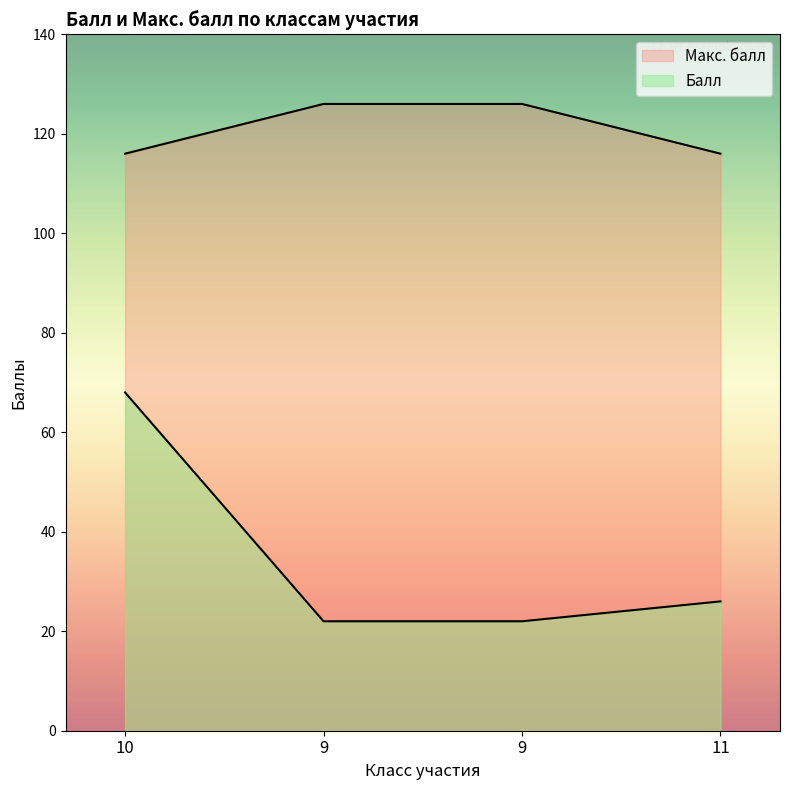

What is the value of the Балл point at the 4th from the left?

26